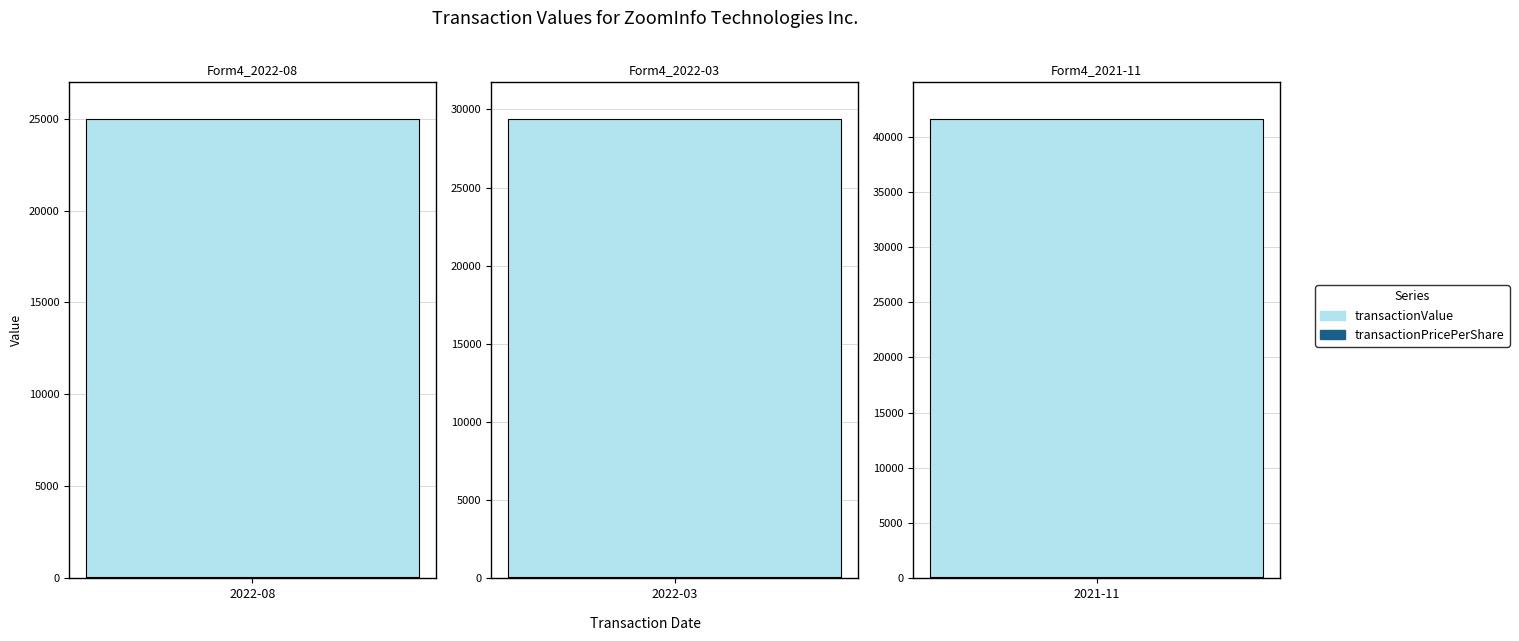

What is the difference between the transactionPricePerShare values at wf-form4_164677665260071.xml and wf-form4_165973094546848.xml?

8.0